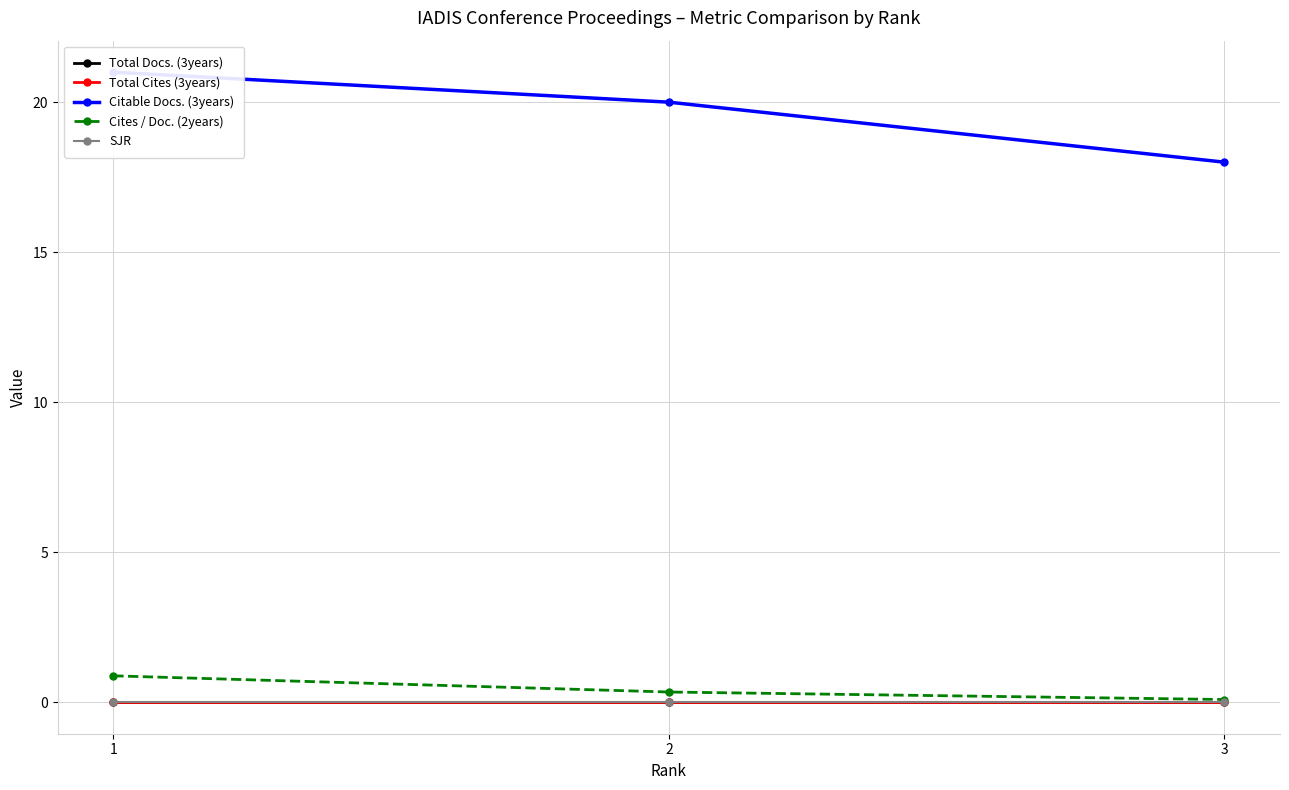

What are all the series names shown in the legend?

Total Docs. (3years), Total Cites (3years), Citable Docs. (3years), Cites / Doc. (2years), SJR